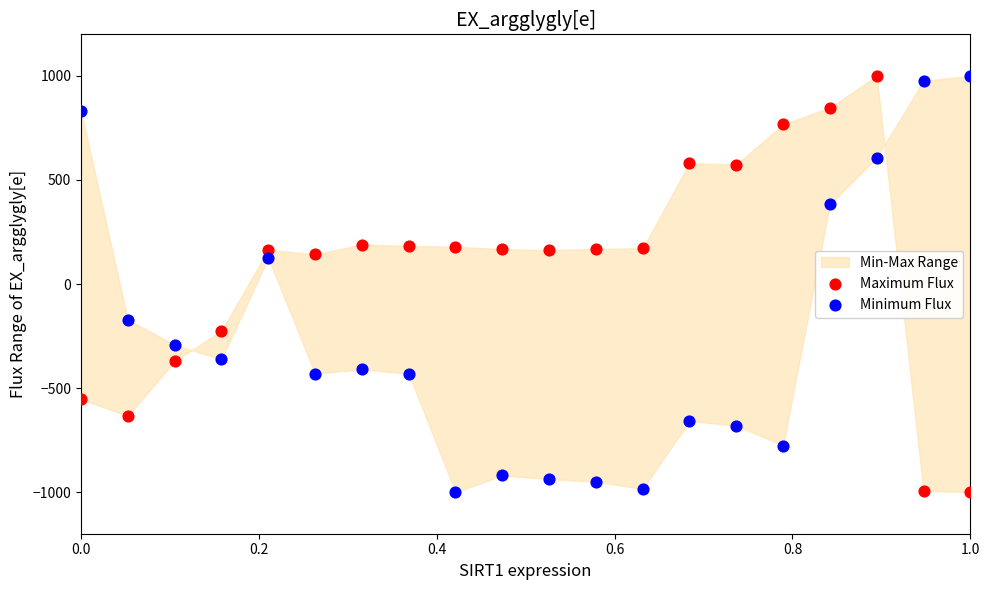

Across all data points, what is the range of X values (max minus min)?

1.0